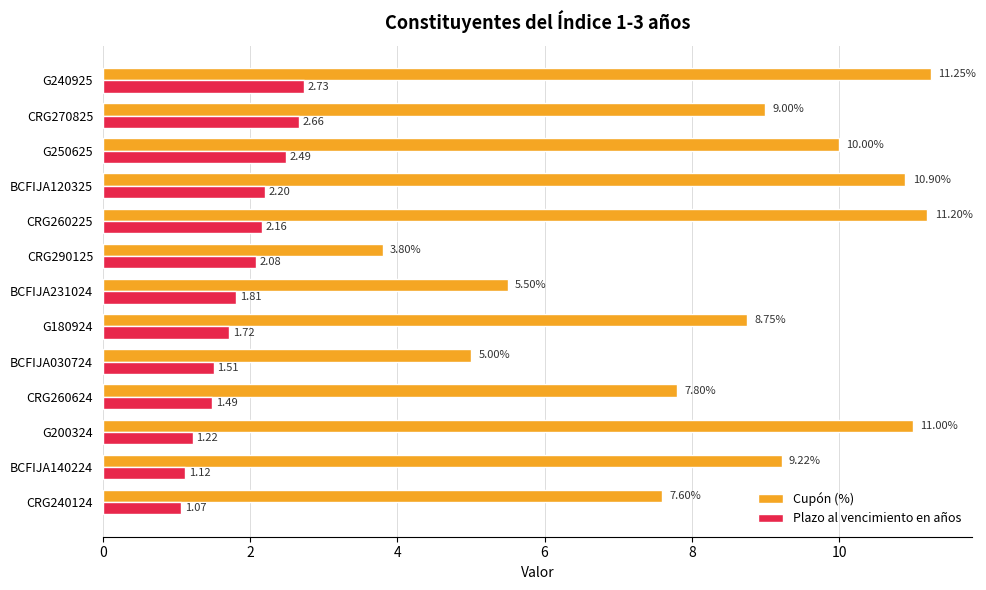

What is the difference between the highest and lowest values at CRG240124?

6.5